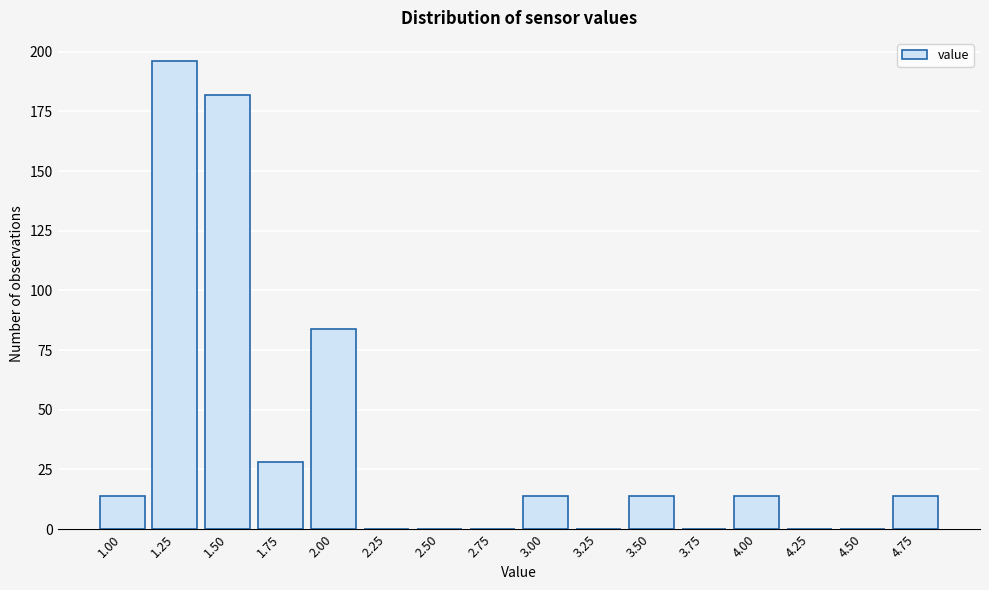

Approximately how many times larger is the value at 1.25 compared to 3.50?

14.0